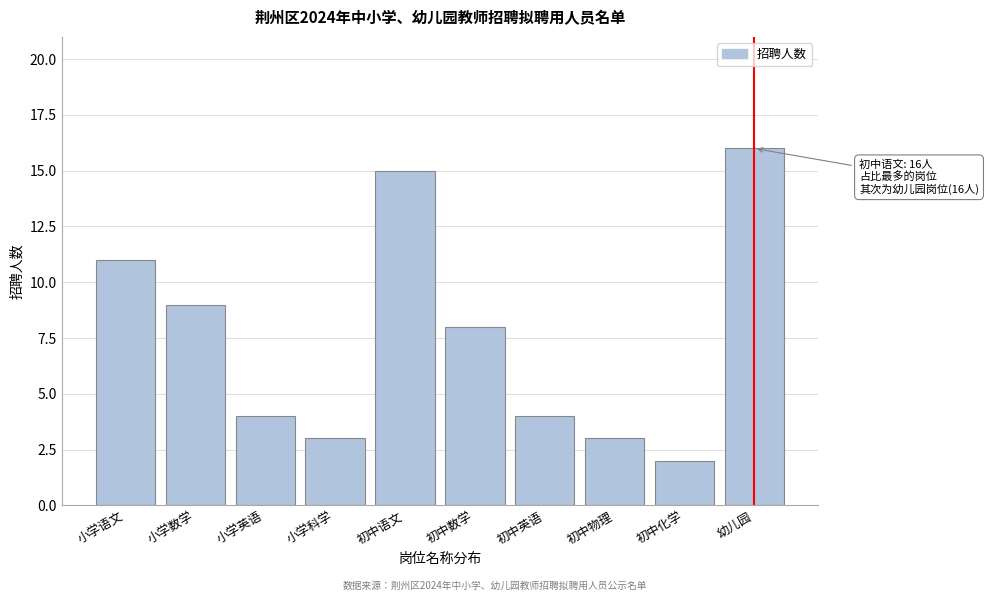

Reading left to right, list all the values displayed in this chart.

小学语文=11	小学数学=9	小学英语=4	小学科学=3	初中语文=15	初中数学=8	初中英语=4	初中物理=3	初中化学=2	幼儿园=16